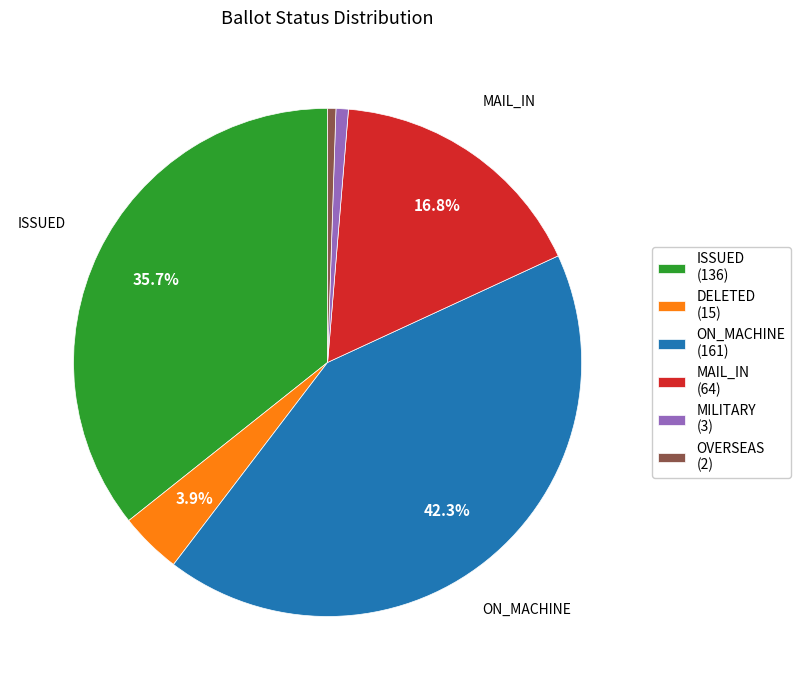

What percentage is NOT represented by MAIL_IN (64)?

83.2%